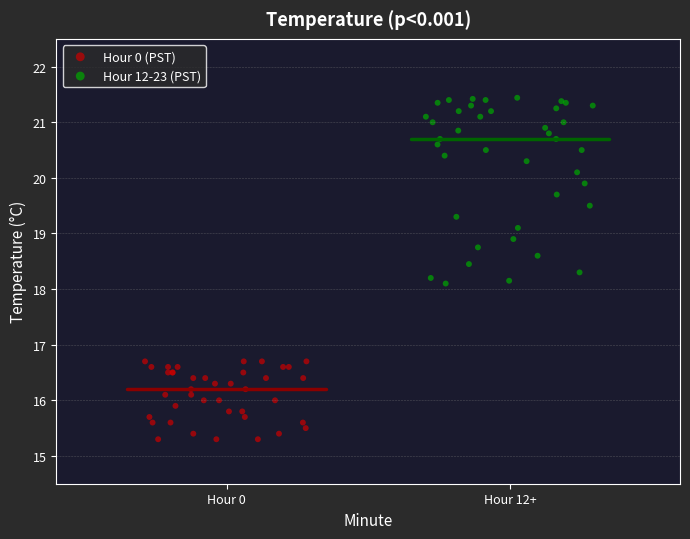

What are all the series names shown in the legend?

Hour 0 (PST), Hour 12-23 (PST)